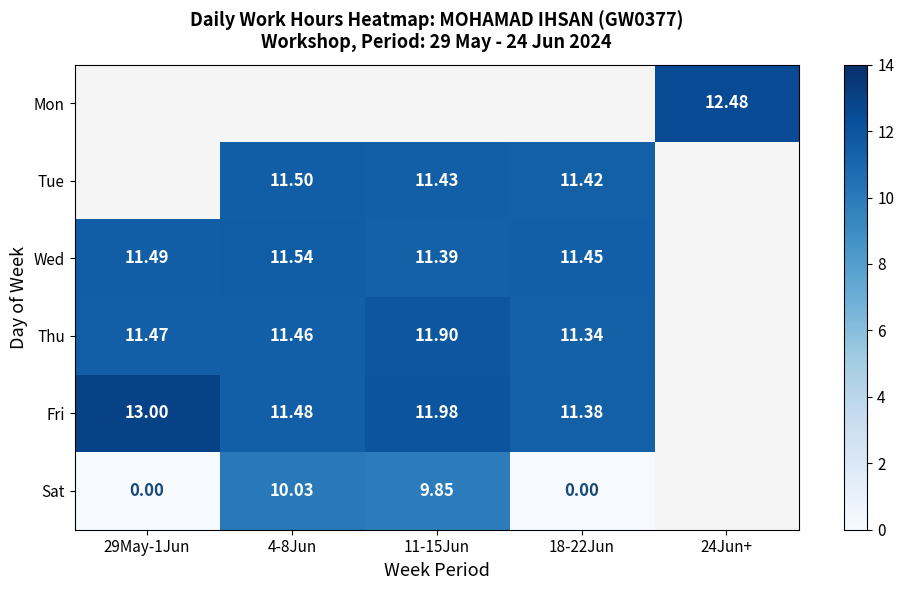

Which category has the lowest value across all series?

29May-1Jun